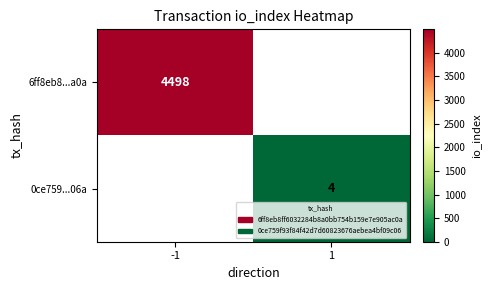

What is the spread (max minus min) of values at -1?

4498